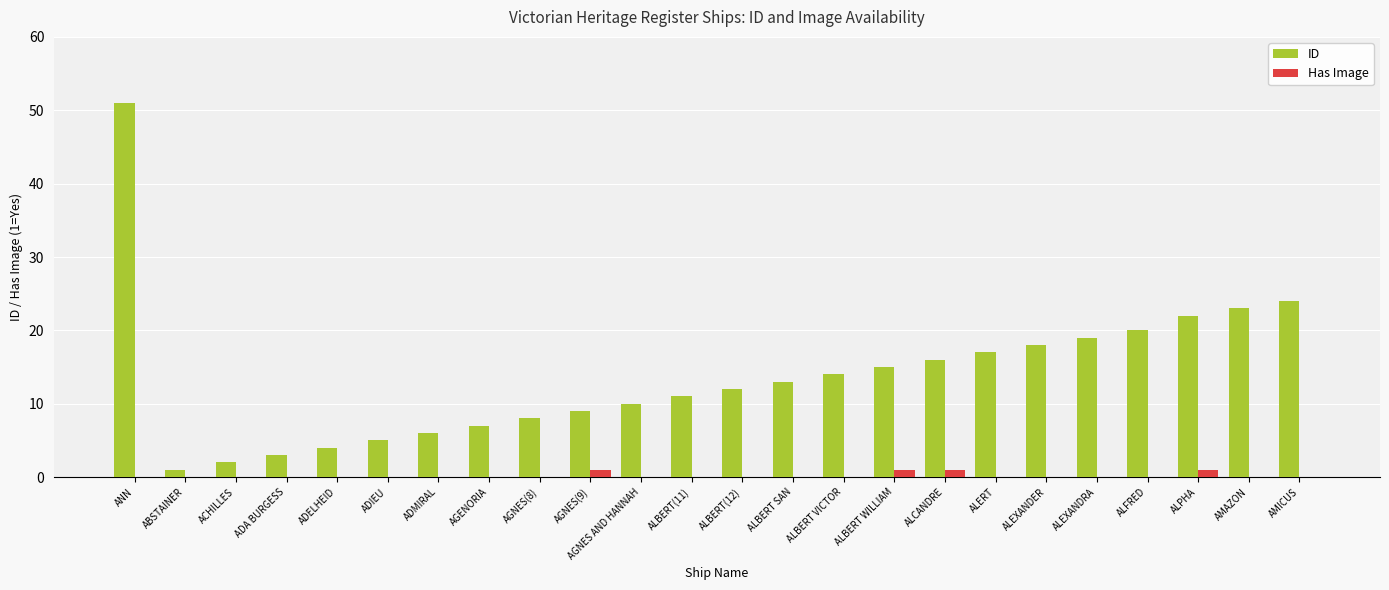

At which label does ID reach its peak?

ANN